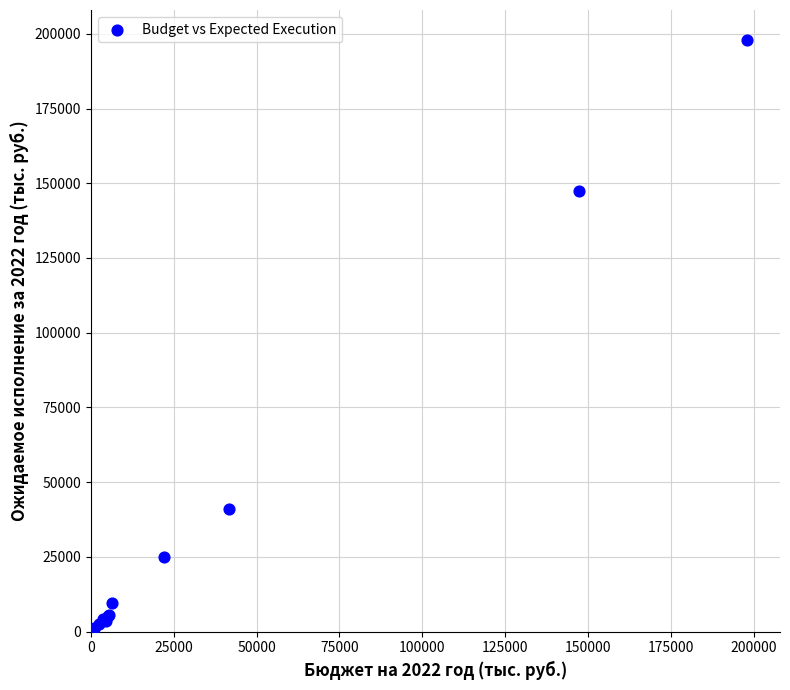

What Y value in the scatter plot is closest to 99041?

147276.9